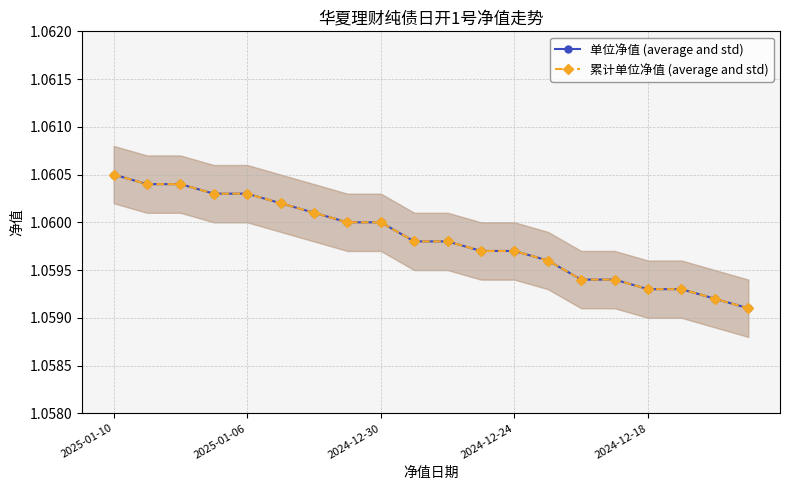

What value does the 累计单位净值 (average and std) series have at 5?

1.1